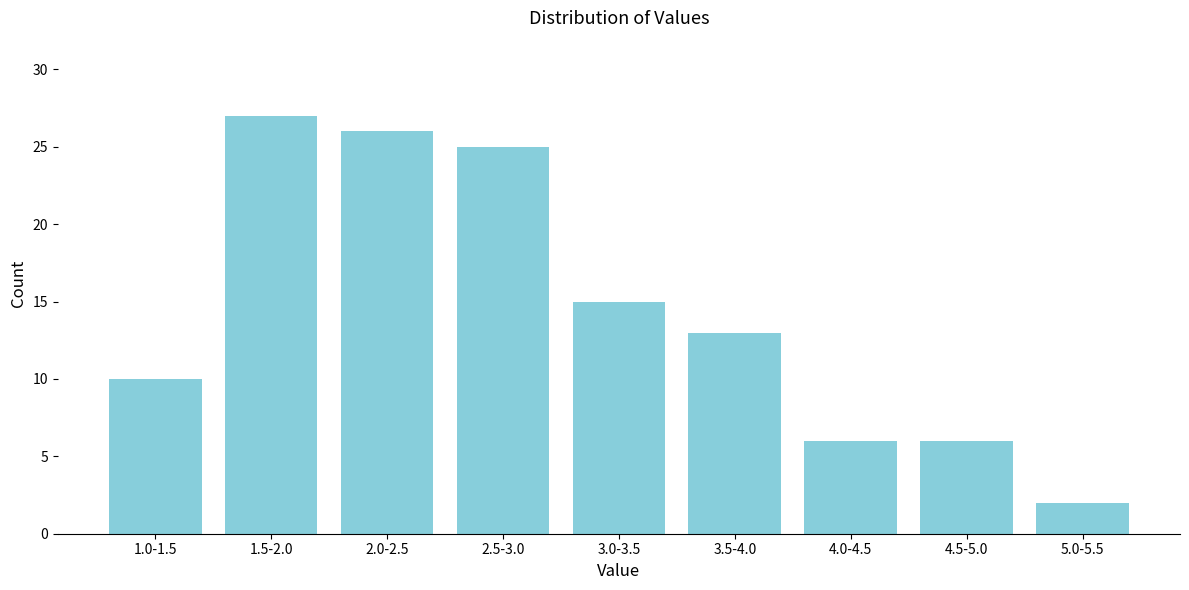

Reading left to right, what are all the values shown in this chart?

1.0-1.5=10	1.5-2.0=27	2.0-2.5=26	2.5-3.0=25	3.0-3.5=15	3.5-4.0=13	4.0-4.5=6	4.5-5.0=6	5.0-5.5=2